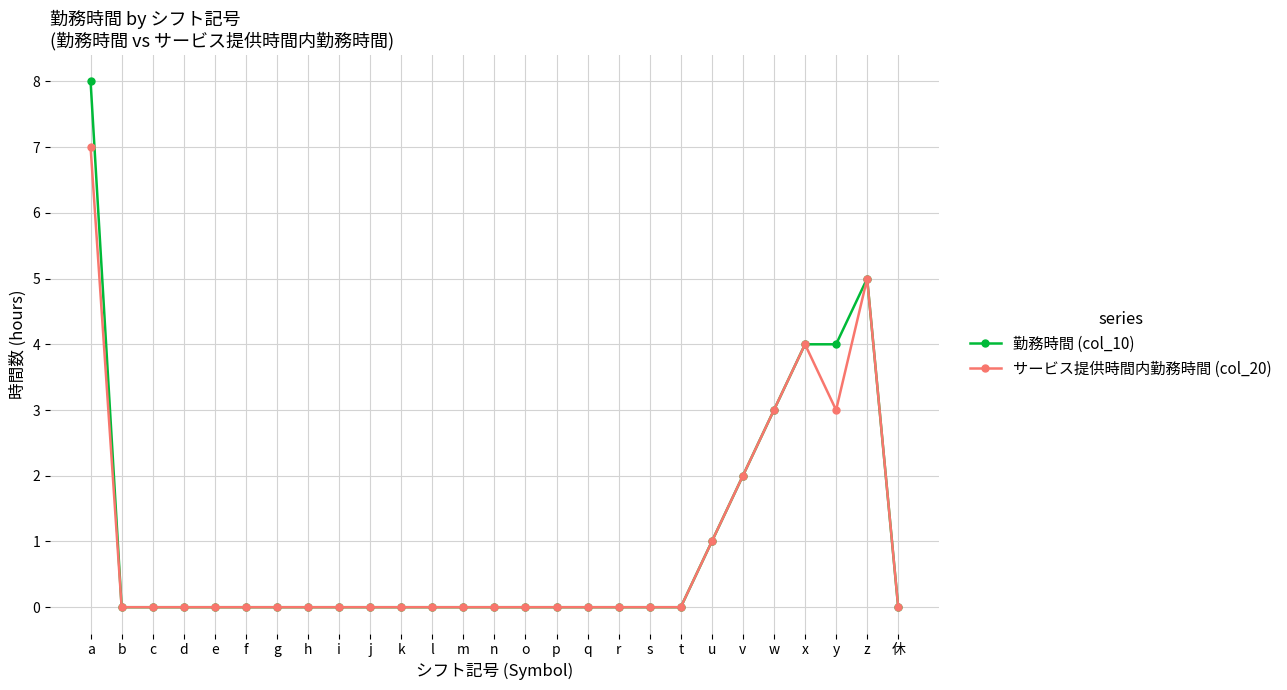

True or false: サービス提供時間内勤務時間 (col_20) has more than 0 interior local peaks.

True